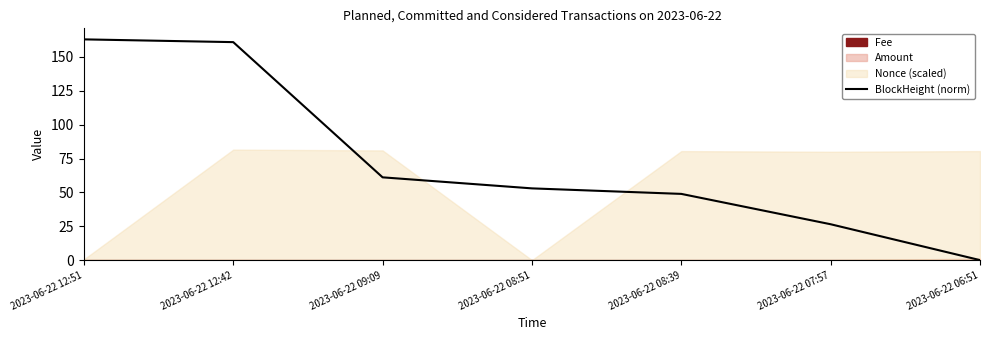

What is the change in value from 2023-06-22 08:51 to 2023-06-22 08:39?

-4.1